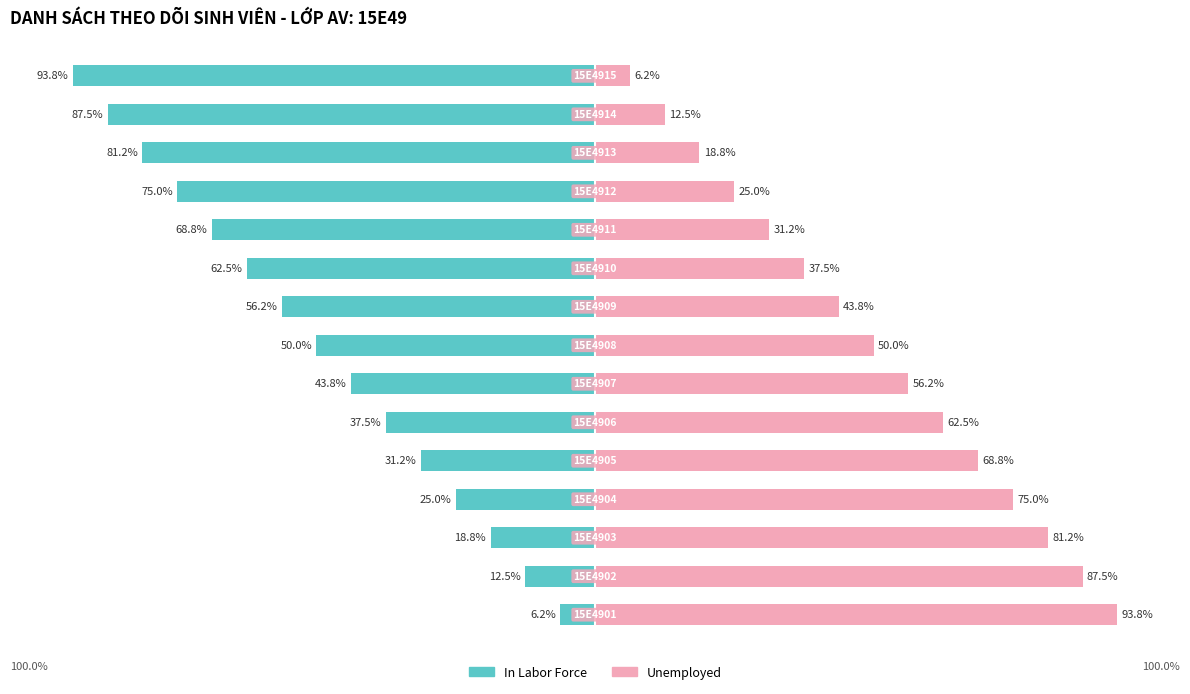

Reading right to left, transcribe all the data shown in this chart.

In Labor Force: -93.8	-87.5	-81.2	-75.0	-68.8	-62.5	-56.2	-50.0	-43.8	-37.5	-31.2	-25.0	-18.8	-12.5	-6.2
Unemployed: 6.2	12.5	18.8	25.0	31.2	37.5	43.8	50.0	56.2	62.5	68.8	75.0	81.2	87.5	93.8